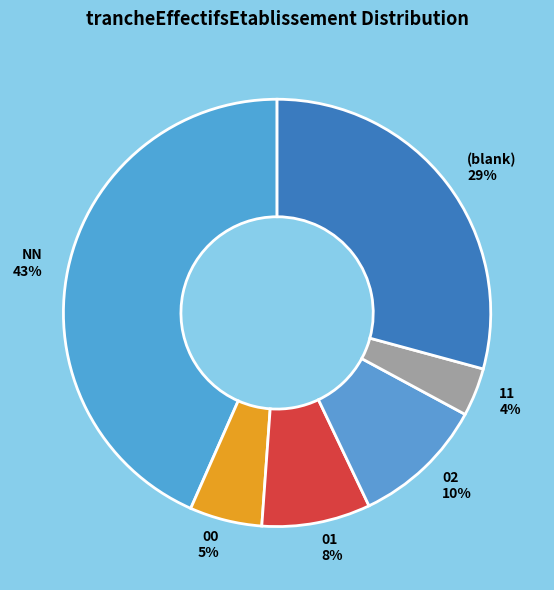

Rank the categories by value from lowest to highest.

11 4%, 00 5%, 01 8%, 02 10%, (blank) 29%, NN 43%